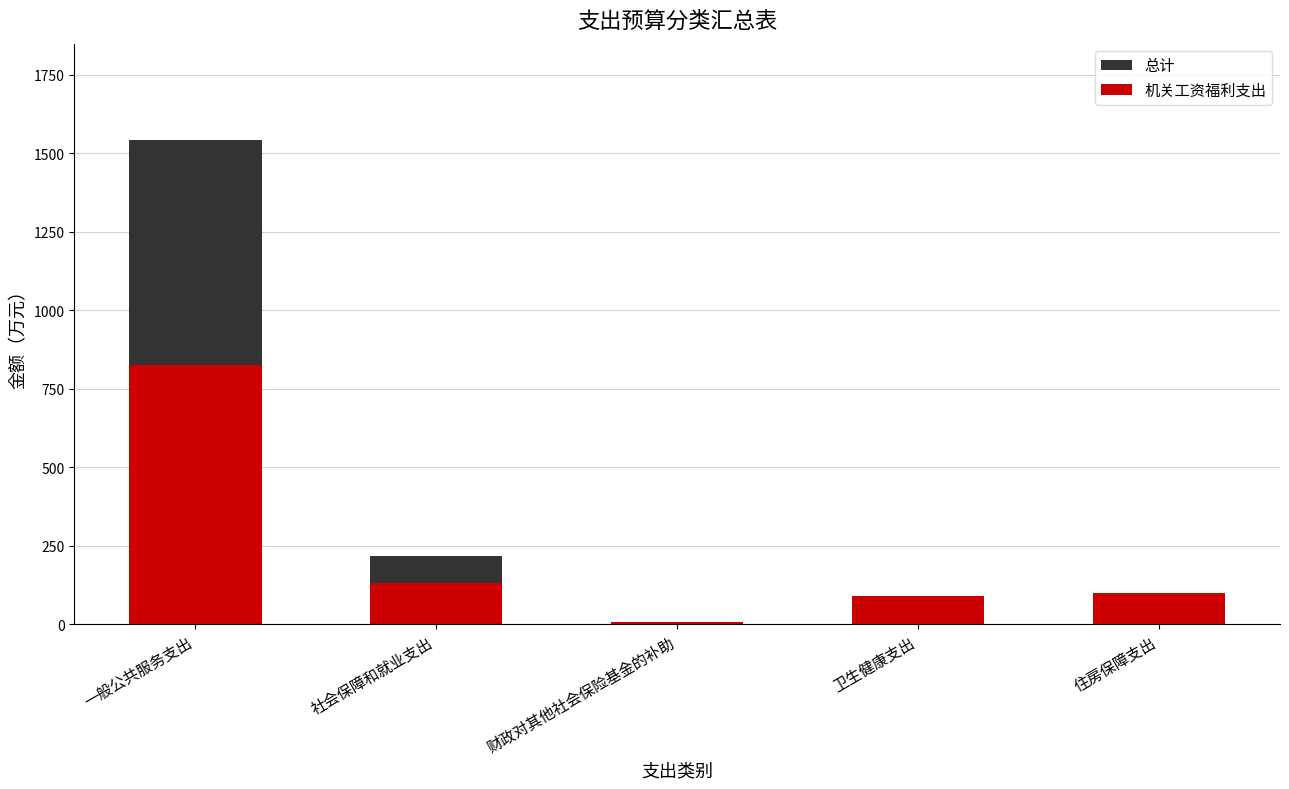

How many data points in 机关工资福利支出 are above 98?

3